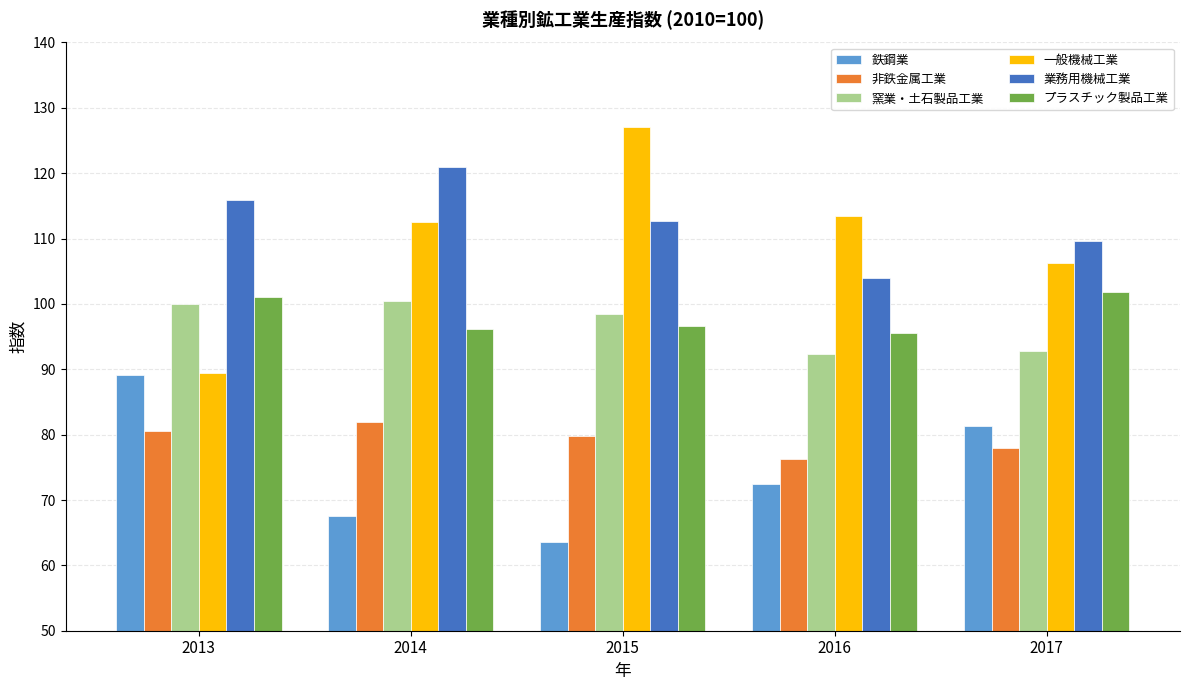

What is the difference between the maximum and second lowest values in the 非鉄金属工業 series?

4.0